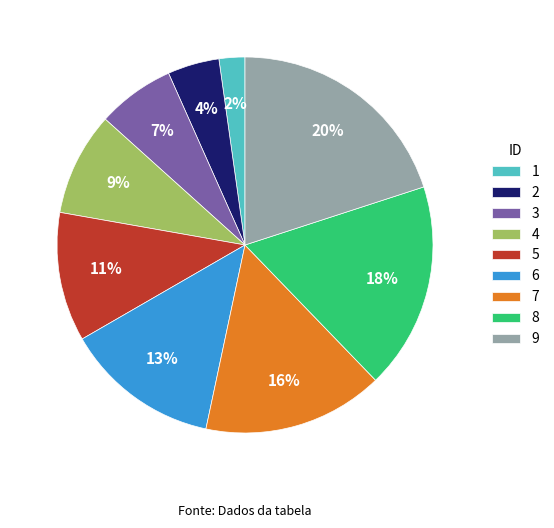

The 6 slice represents 7% of the pie. True or false?

False